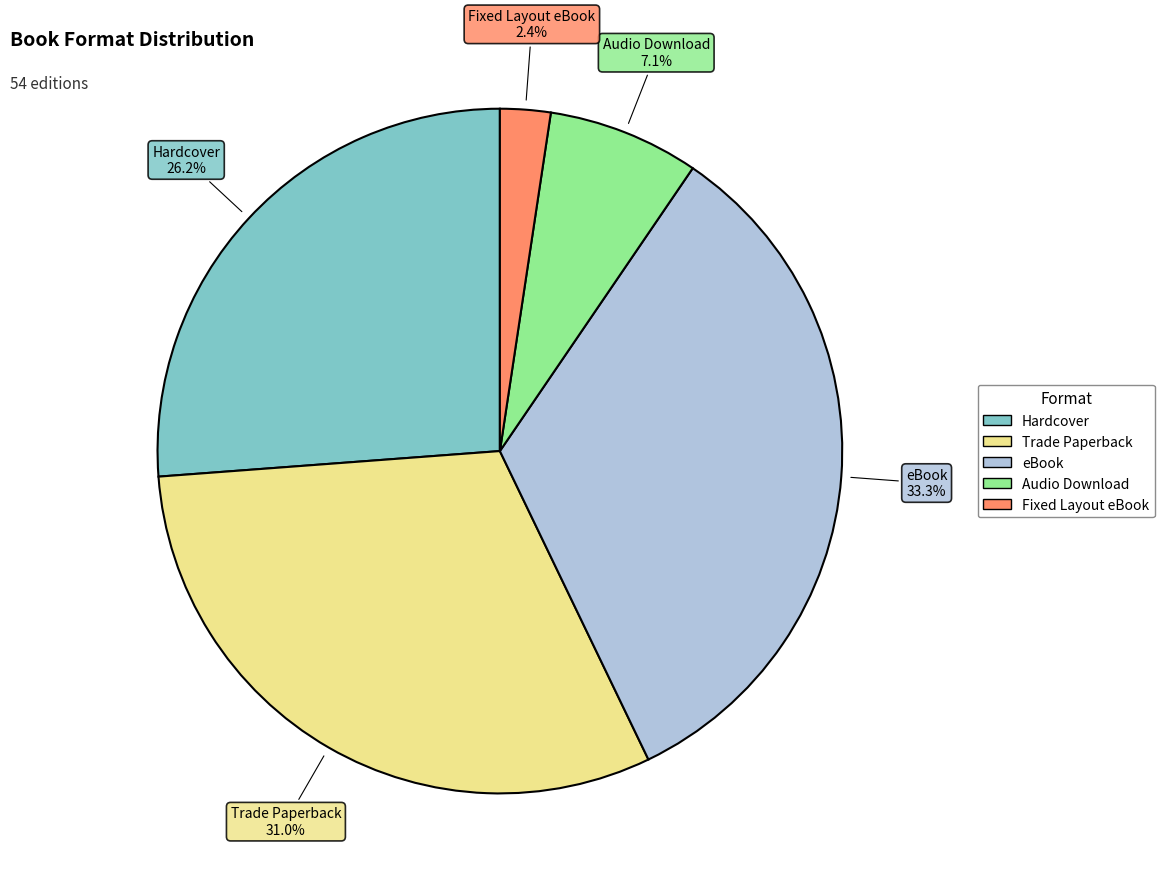

True or false: Audio Download accounts for 7% of the total.

True